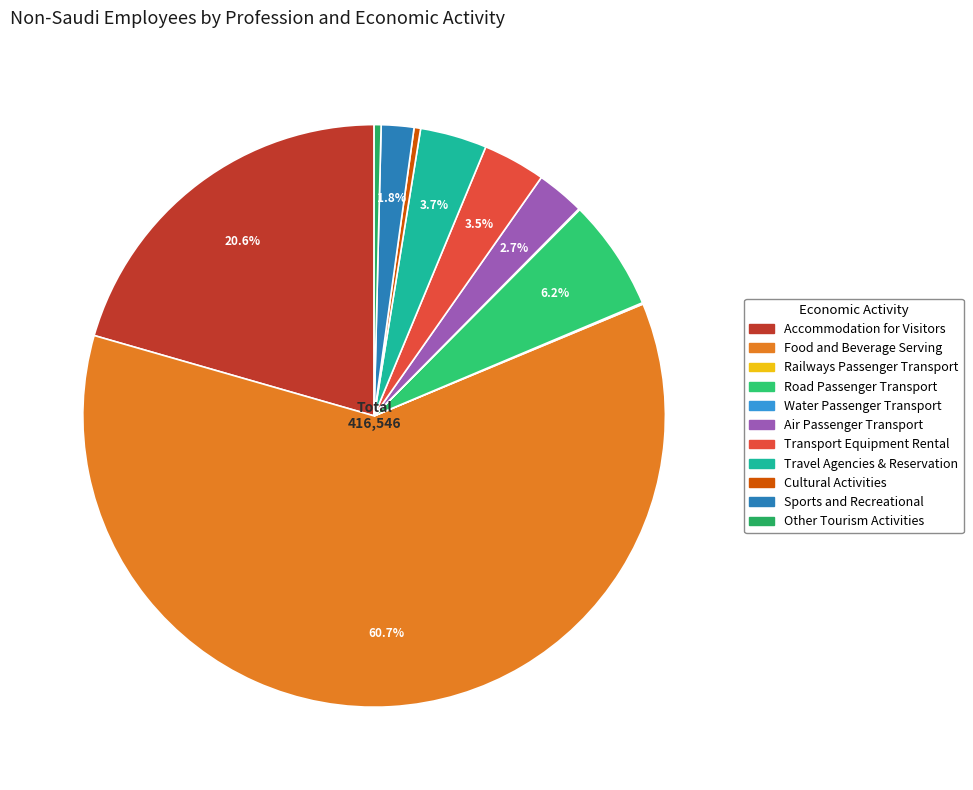

What is the majority slice?

Food and Beverage Serving